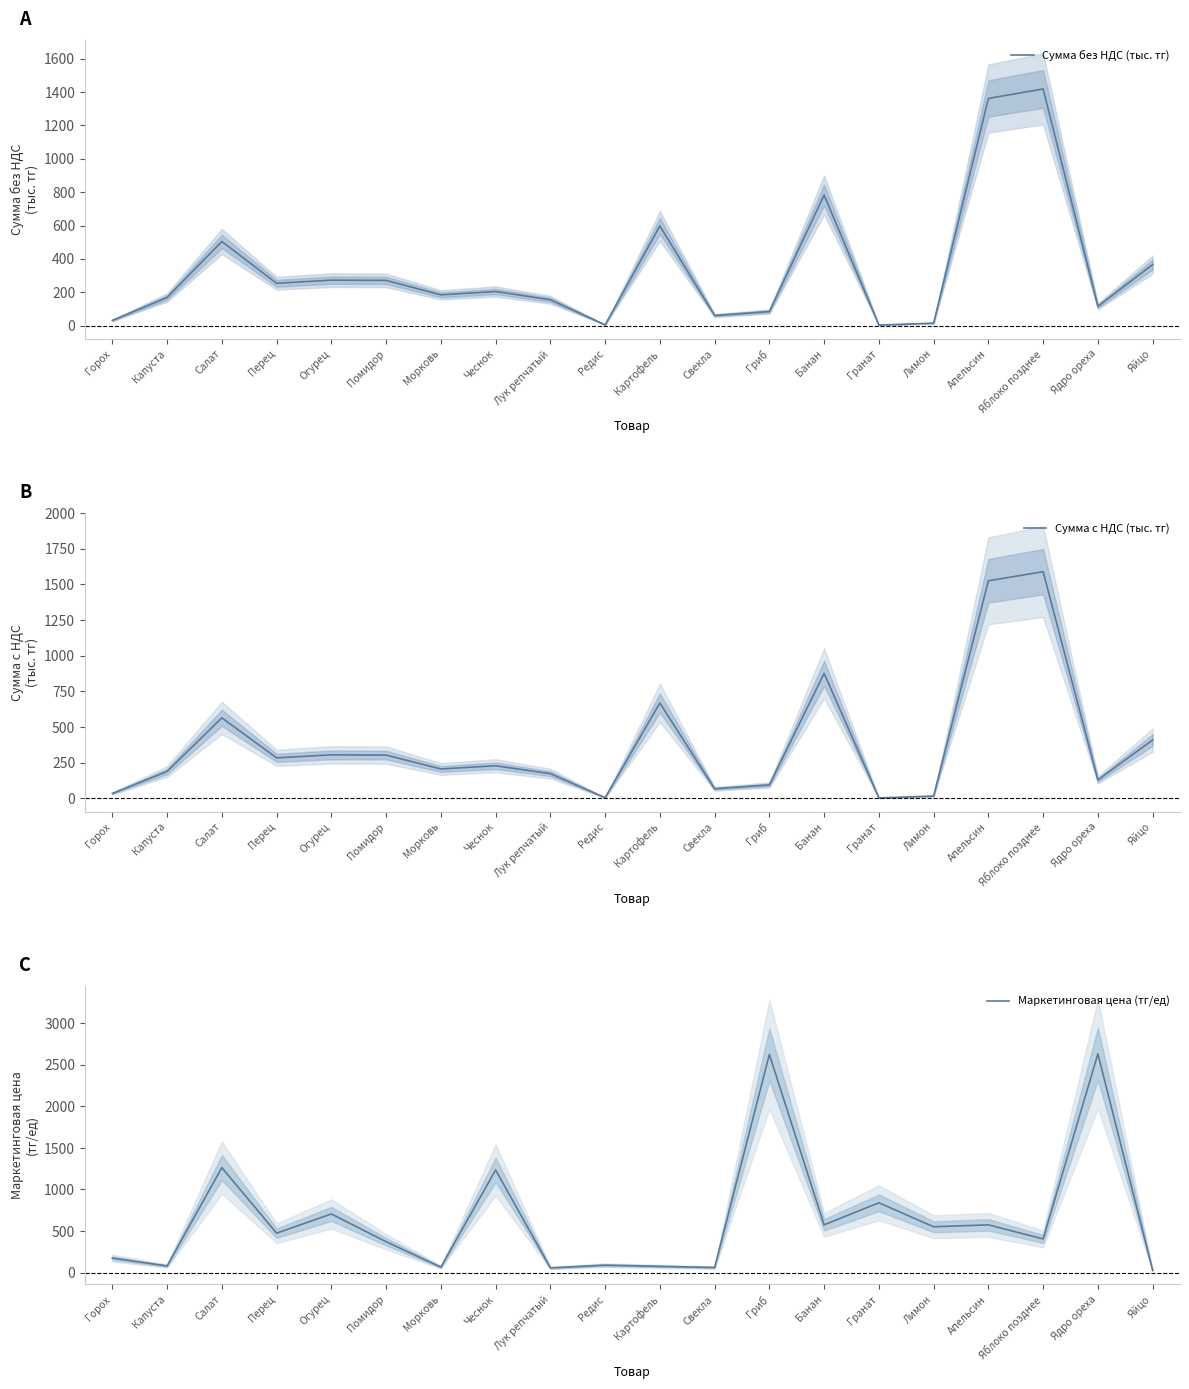

How many categories are shown in the chart?

20